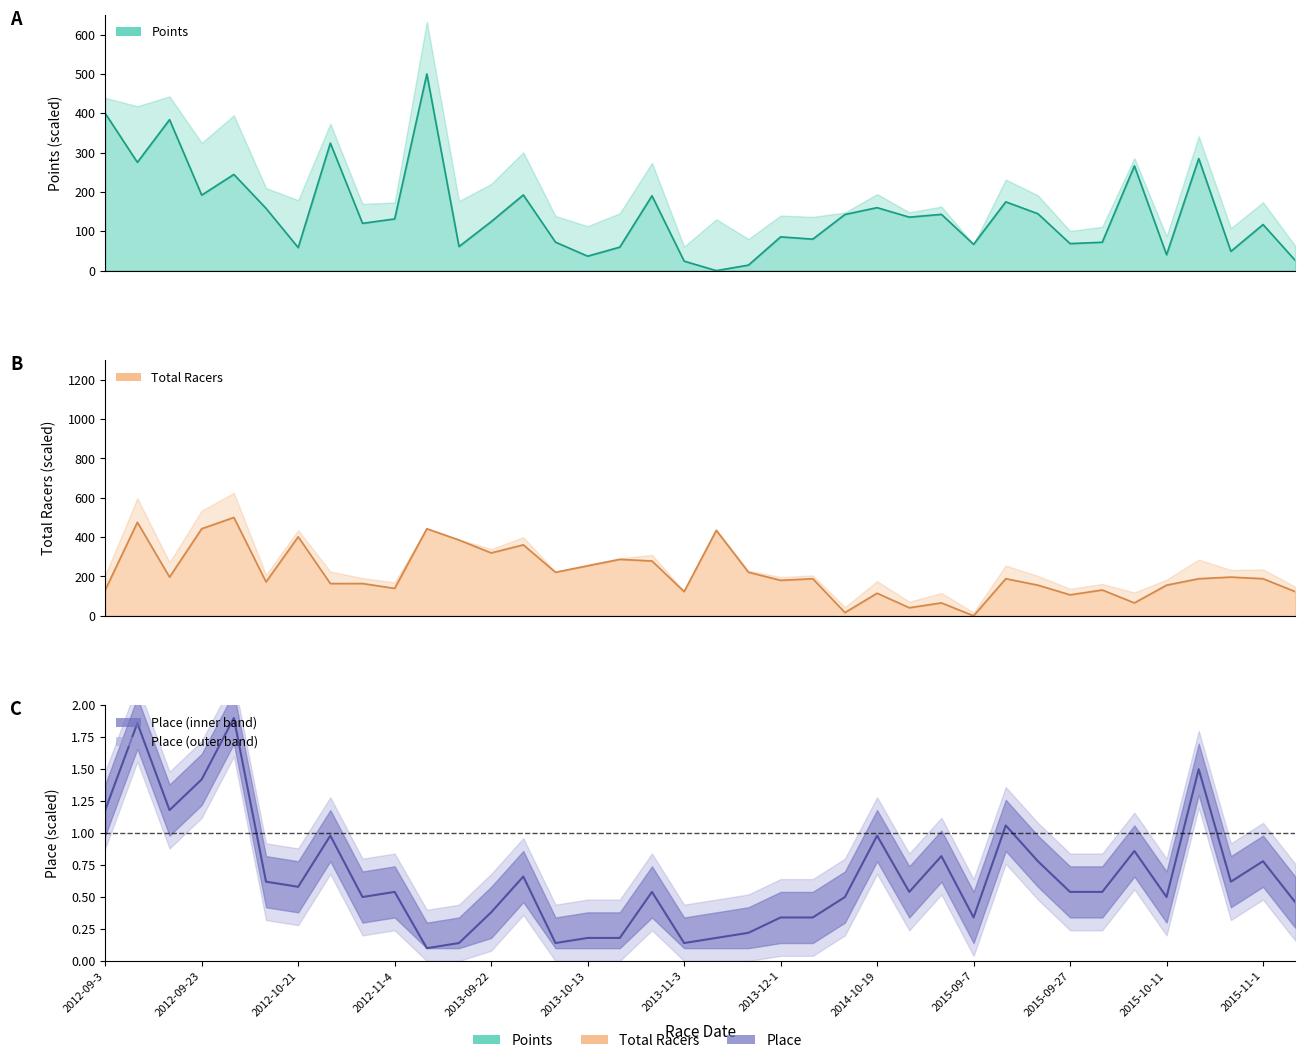

How many lines are shown in the chart?

3